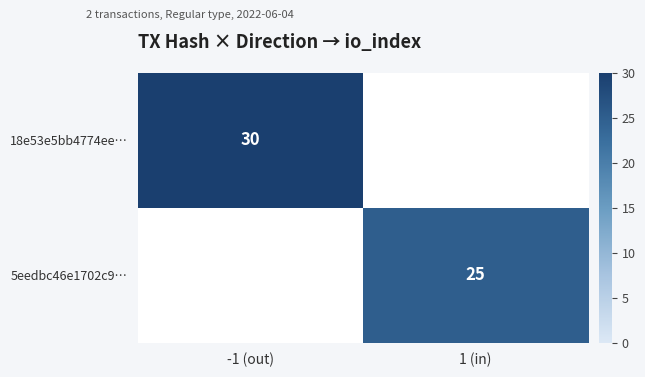

How many distinct data groups are displayed?

2